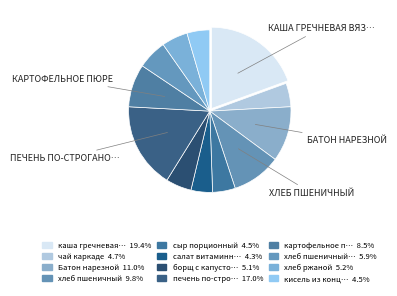

Count the number of slices in the pie.

12